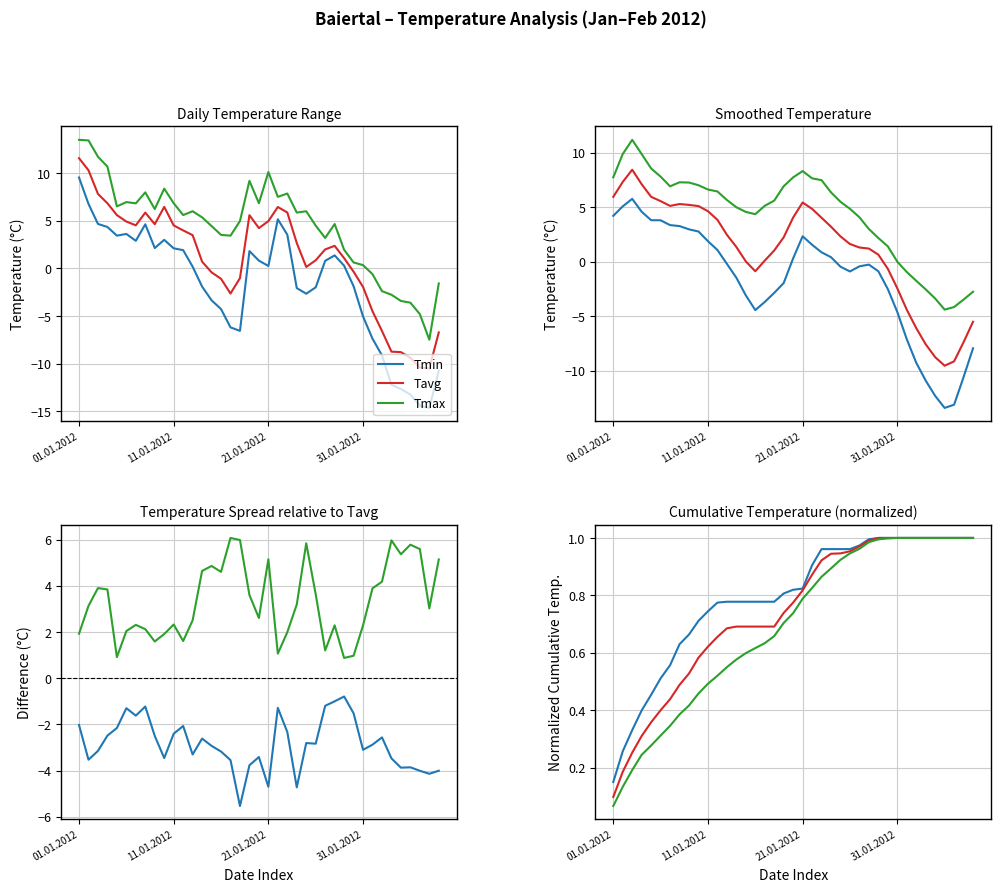

List the series in order of their peak value, highest first.

Tmax, Tavg, Tmin